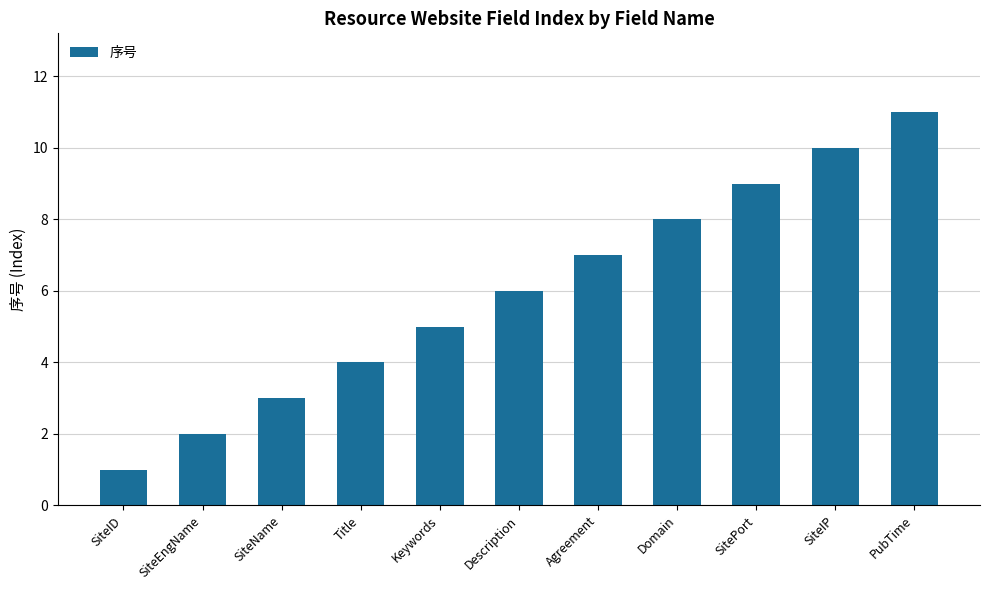

Between Domain and SitePort, which is larger?

SitePort